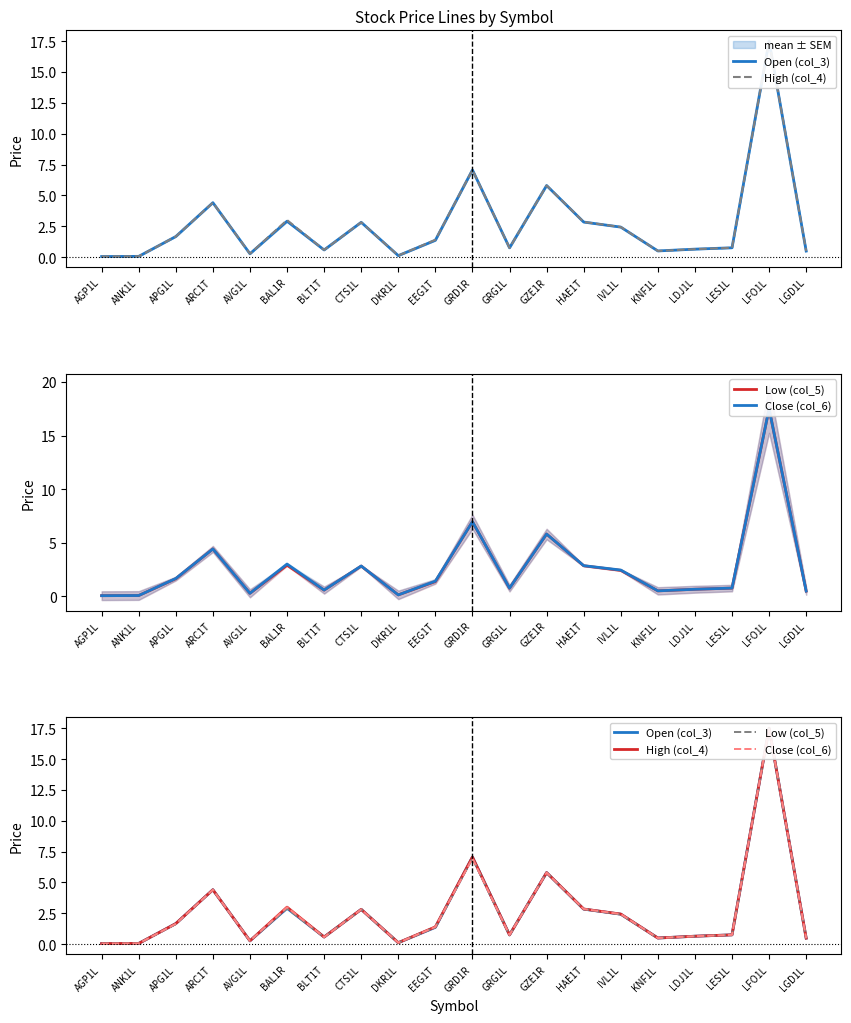

At which label does Close (col_6) reach its minimum?

AGP1L